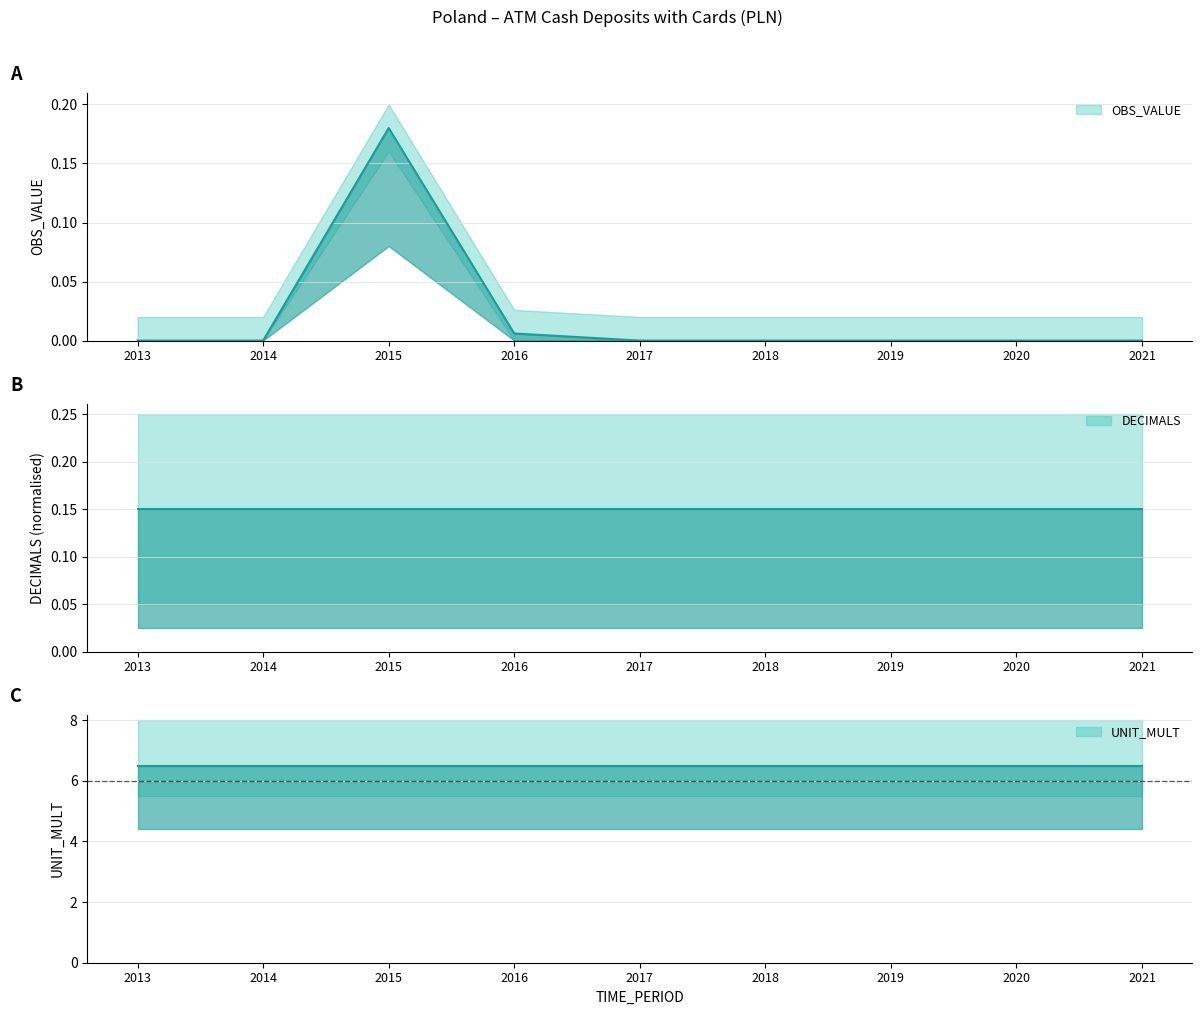

Rank the series by their maximum value, from lowest to highest.

OBS_VALUE, DECIMALS, UNIT_MULT